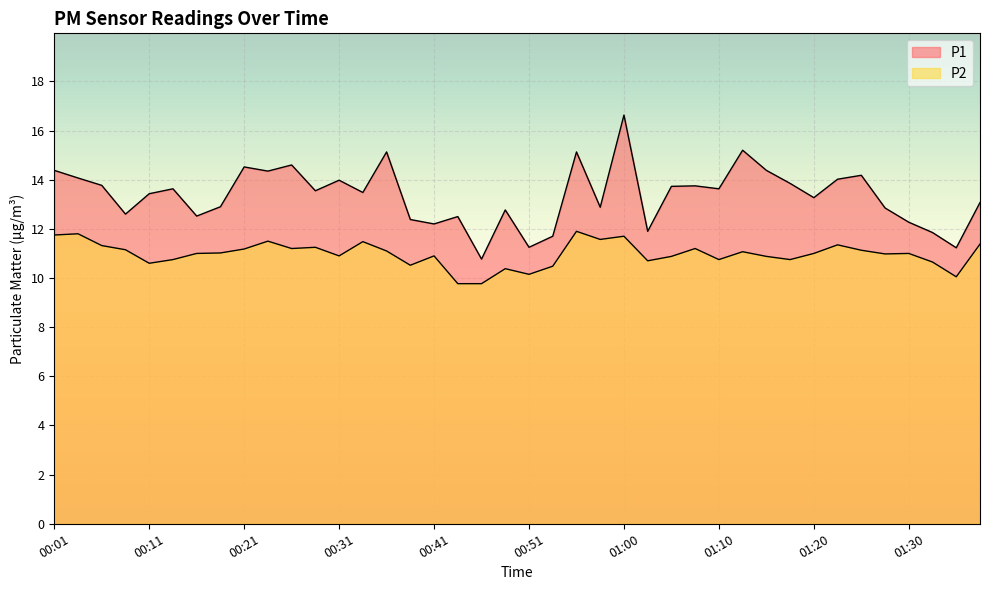

True or false: P2 has a value of 7.0 at 00:48.

False